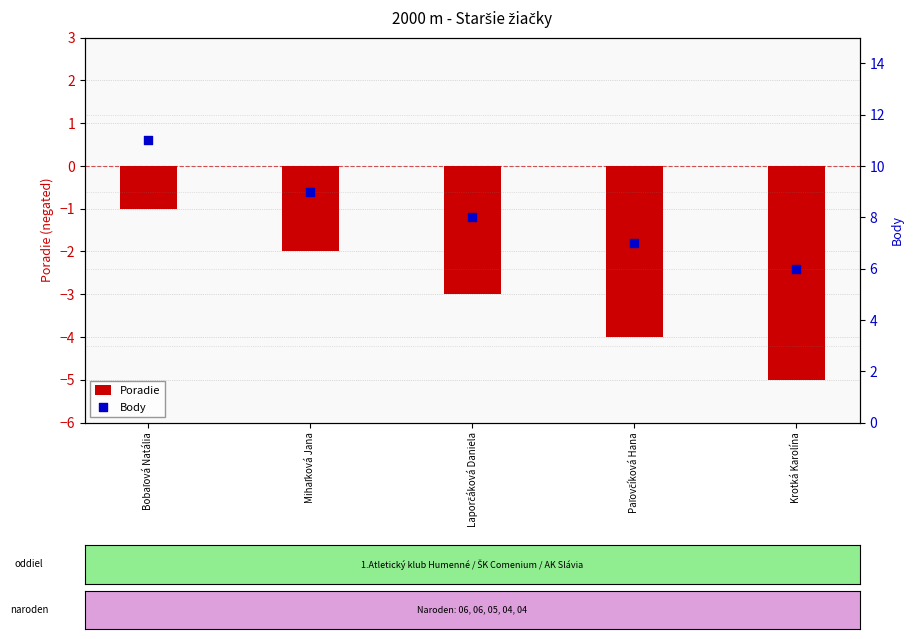

At how many categories does at least one series exceed 2?

5